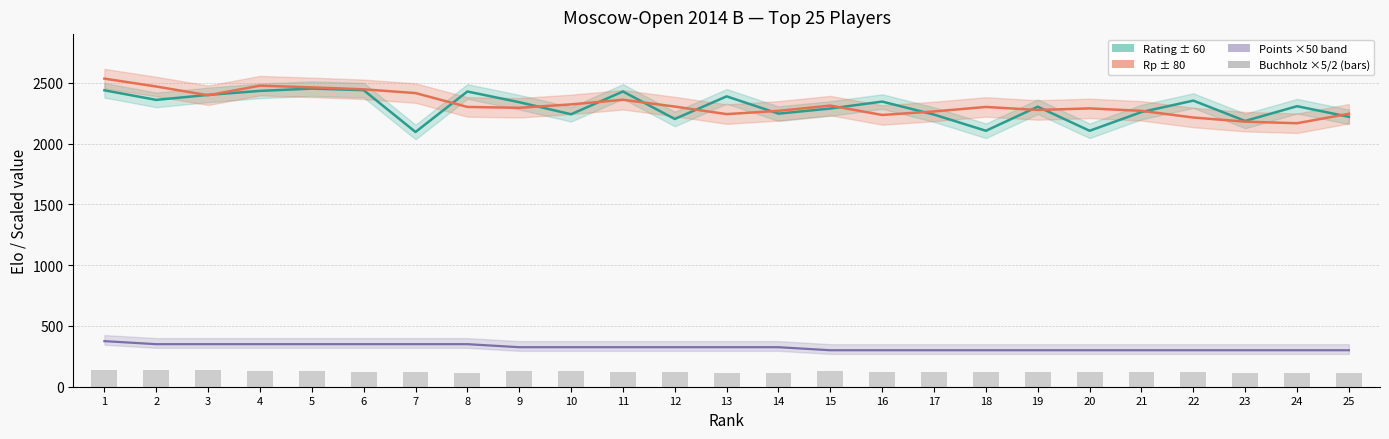

Which series has the largest total across all categories?

Rp (centre)